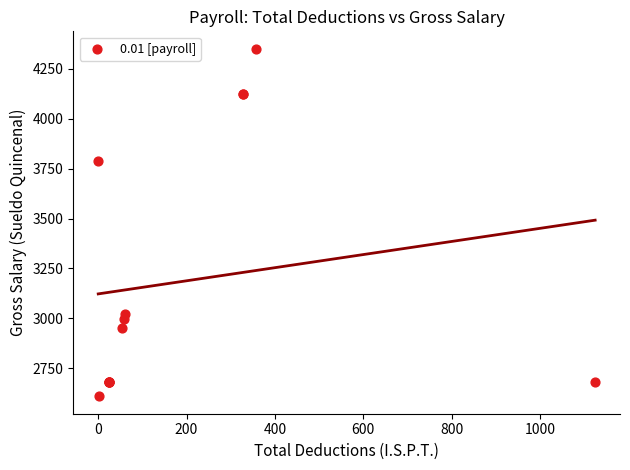

What Y value in the scatter plot is closest to 3479?

3788.8